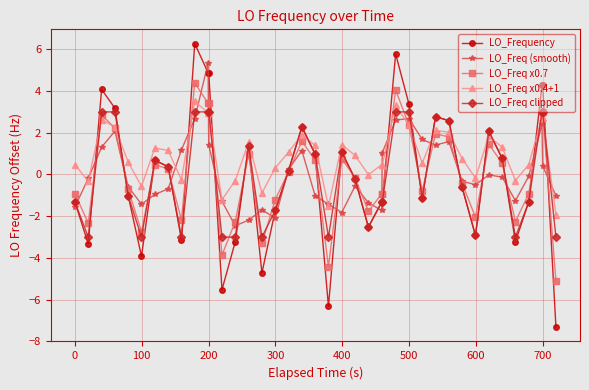

Which series has the largest range (max minus min)?

LO_Frequency